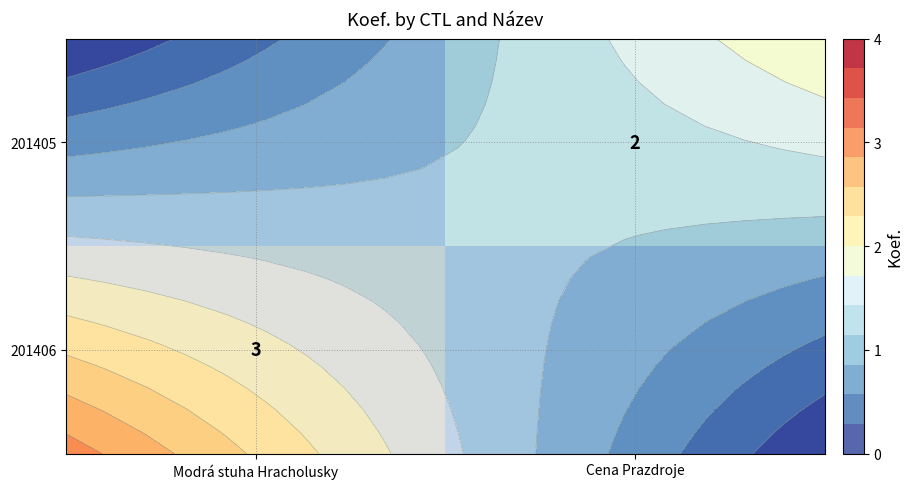

Rank the categories by 201406 value from lowest to highest.

Cena Prazdroje, Modrá stuha Hracholusky